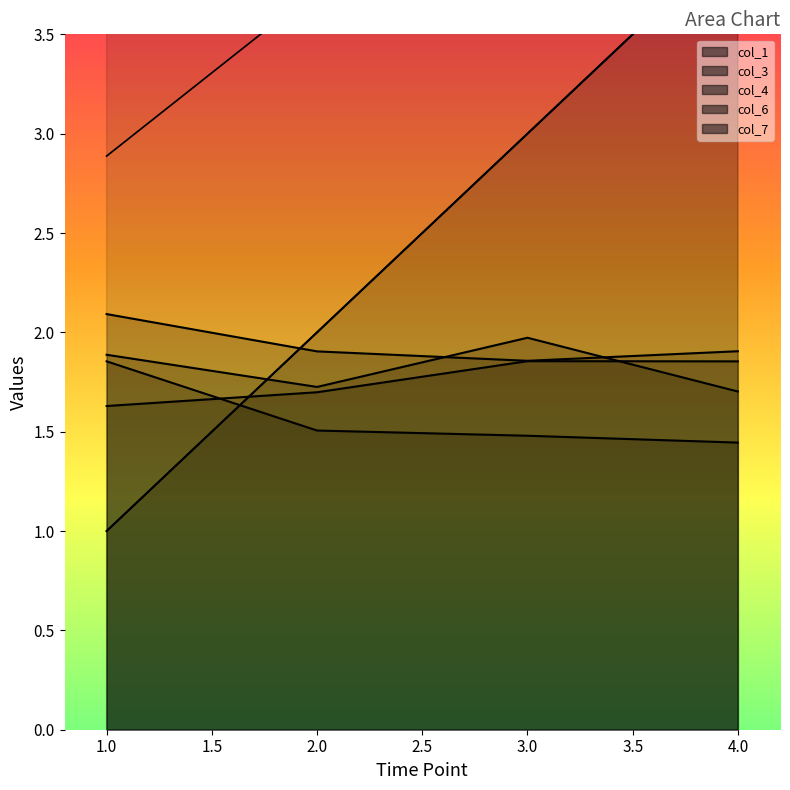

What is the sum of the col_1 values at 3 and 4?

7.0